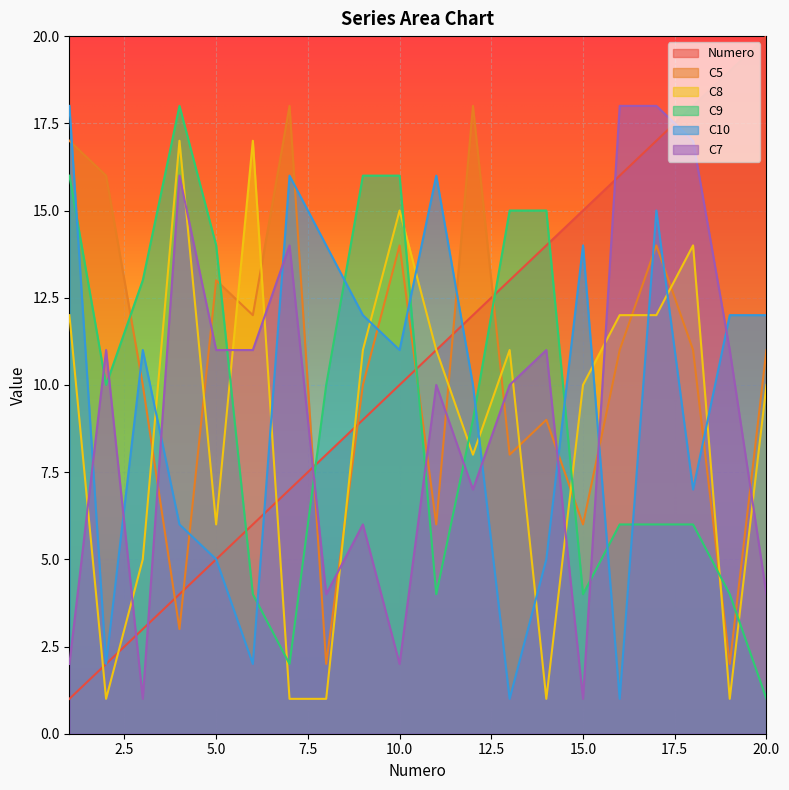

Where is the first local minimum for C8?

2